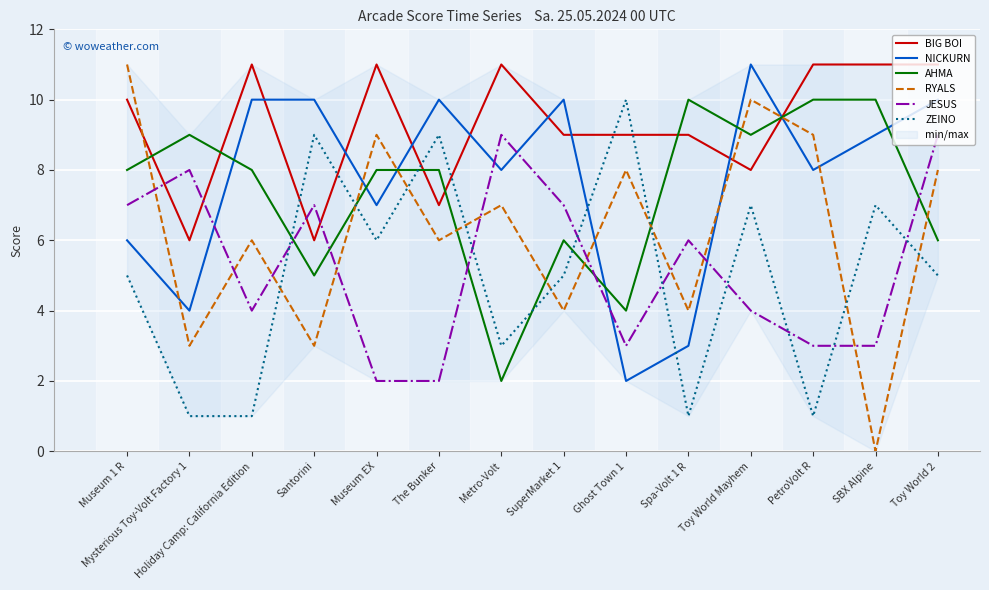

How many intersections are there between AHMA and NICKURN?

7